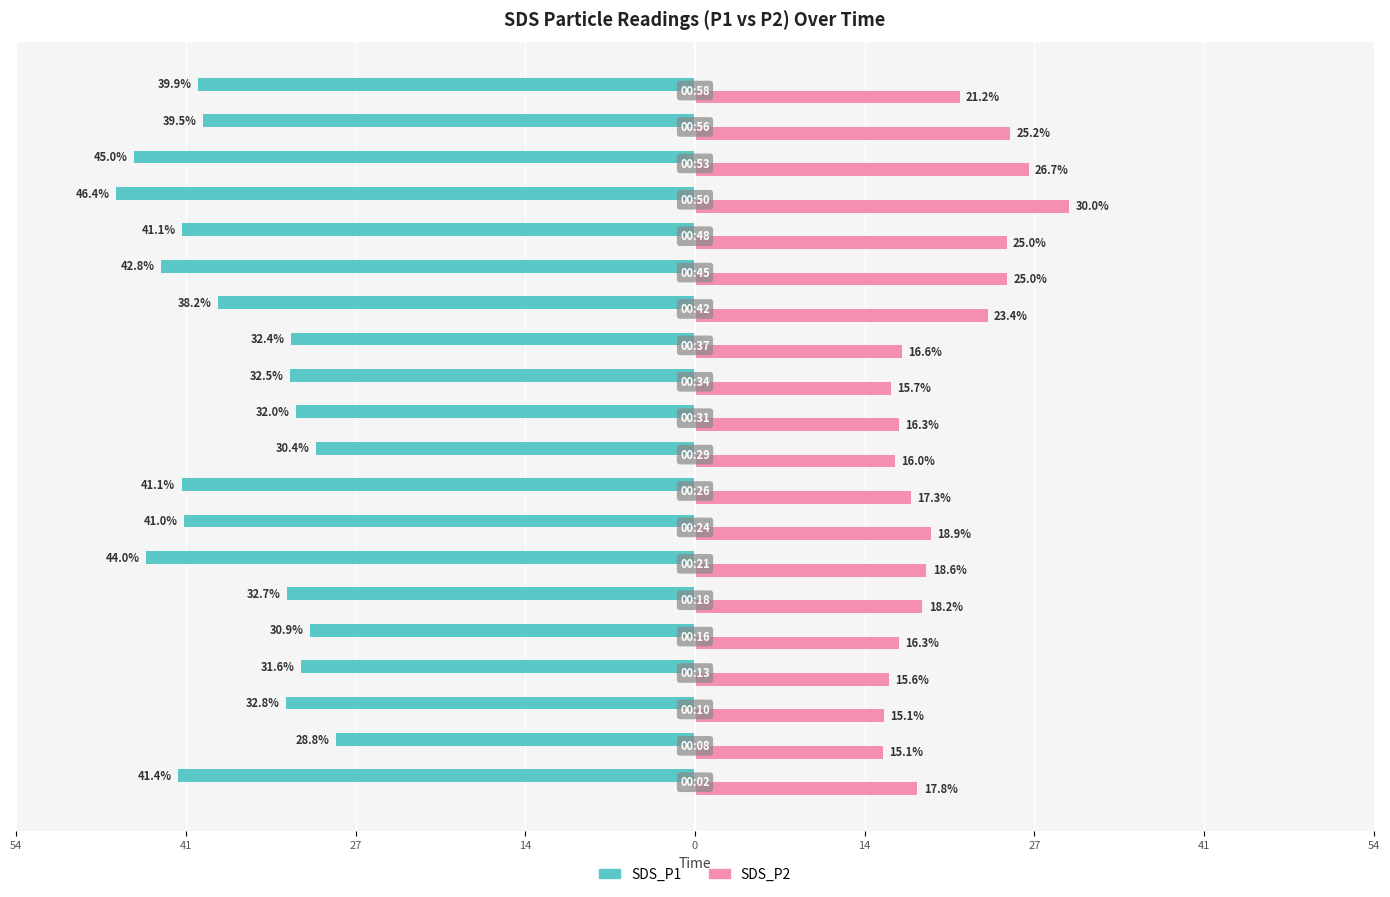

What are all the series names shown in the legend?

SDS_P1, SDS_P2